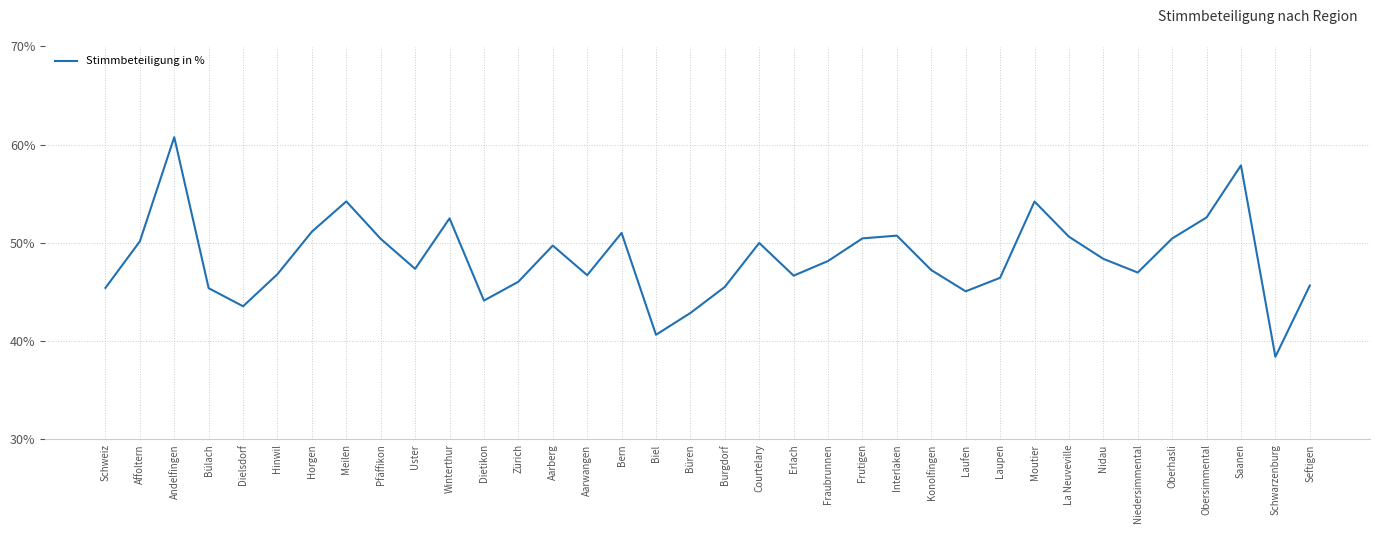

How many interior local valleys (lower than both neighbors) does the data have?

9